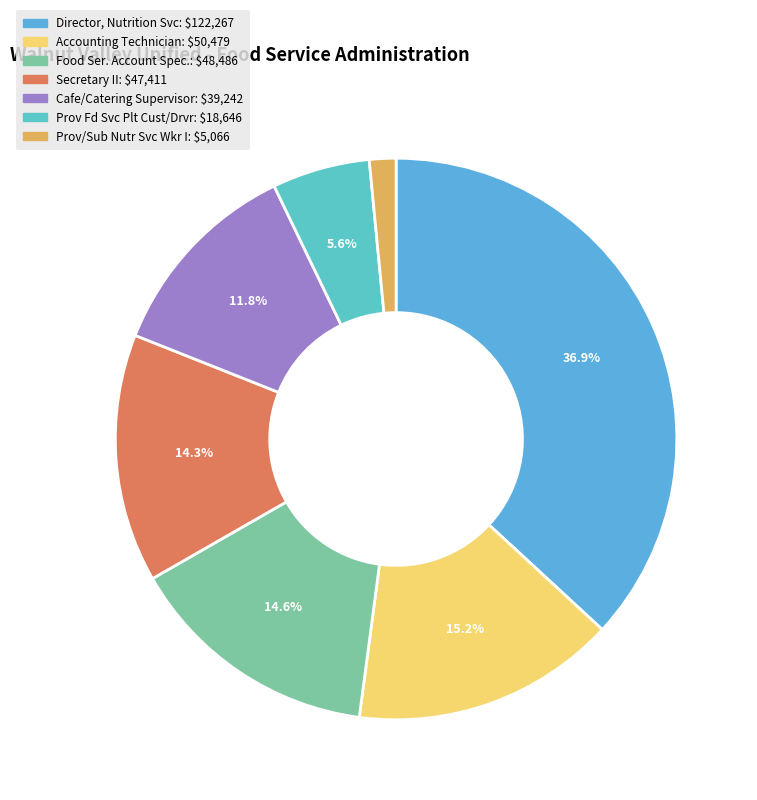

Rank the categories by value from lowest to highest.

Prov/Sub Nutr Svc Wkr I, Prov Fd Svc Plt Cust/Drvr, Cafe/Catering Supervisor, Secretary II, Food Ser. Account Spec., Accounting Technician, Director, Nutrition Svc